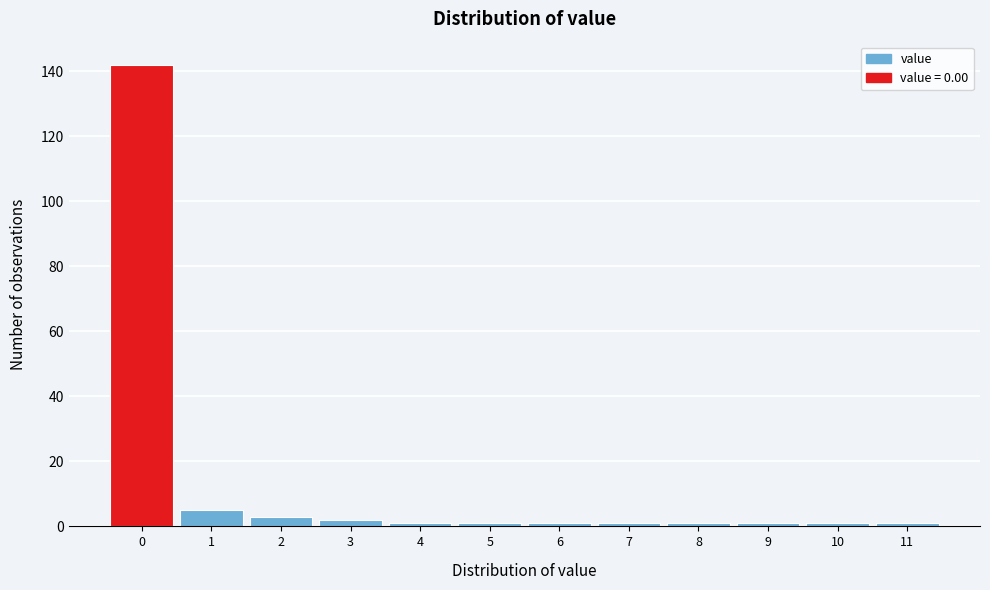

Reading left to right, what are all the values shown in this chart?

0=142	1=5	2=3	3=2	4=1	5=1	6=1	7=1	8=1	9=1	10=1	11=1